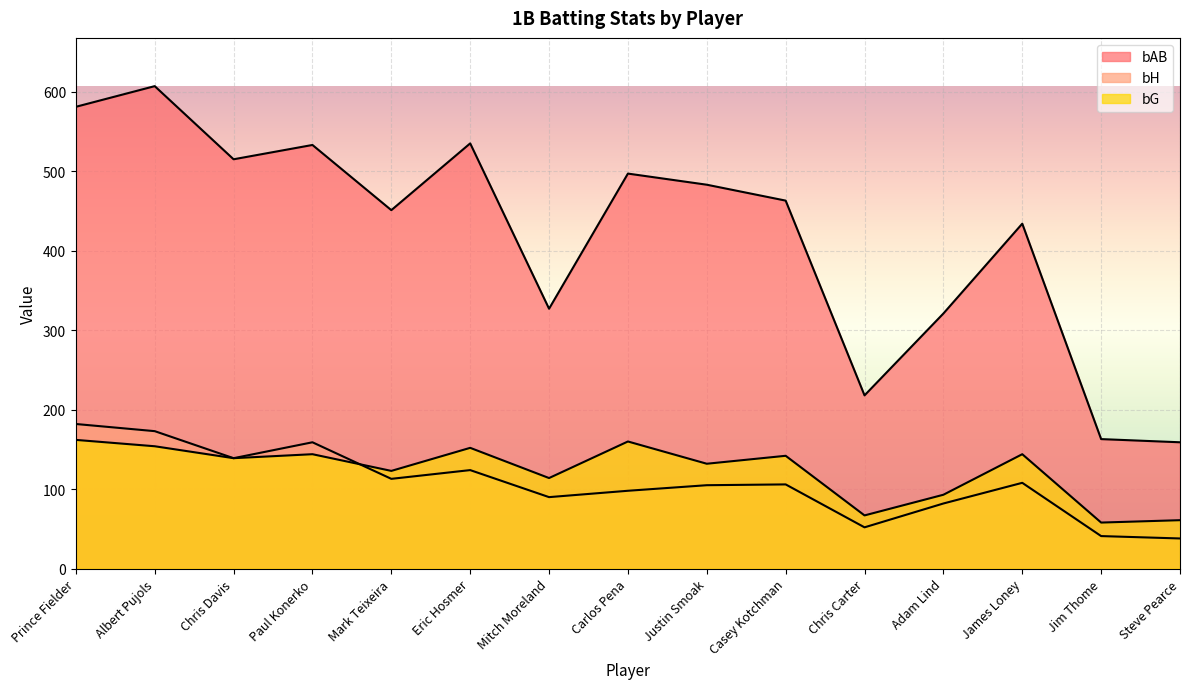

What position from the left is Casey Kotchman?

10